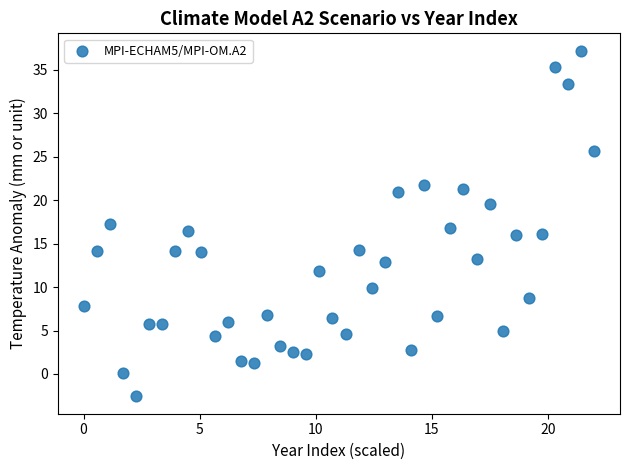

What is the range of Y values (max minus min)?

39.8